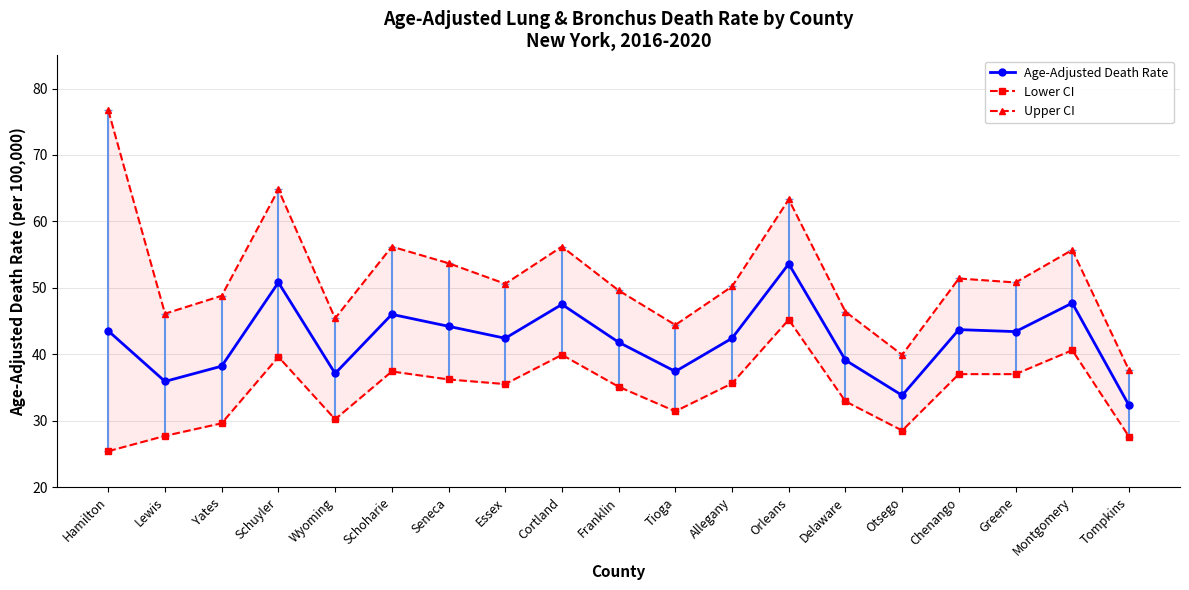

At which label does Upper CI first exceed 50?

Hamilton